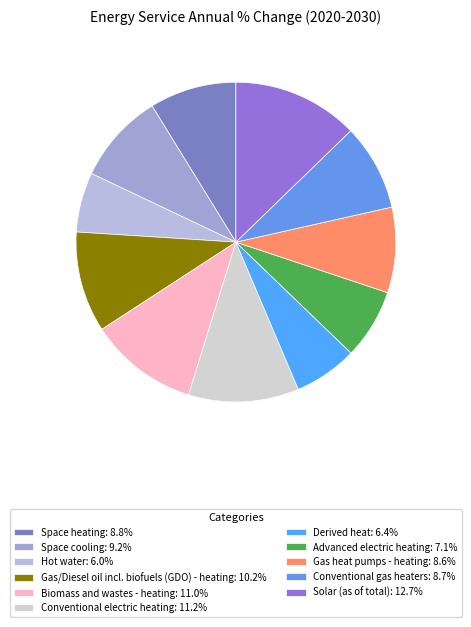

How many segments does this pie chart have?

11